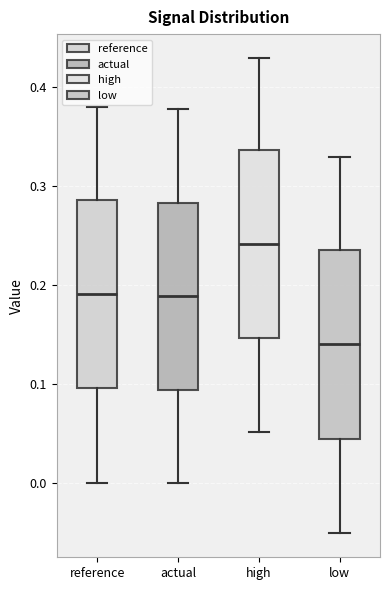

Where does the lower whisker of the box for high end on the y-axis? The values are not printed on the chart, so give them approximately, as read against the axis.

0.05